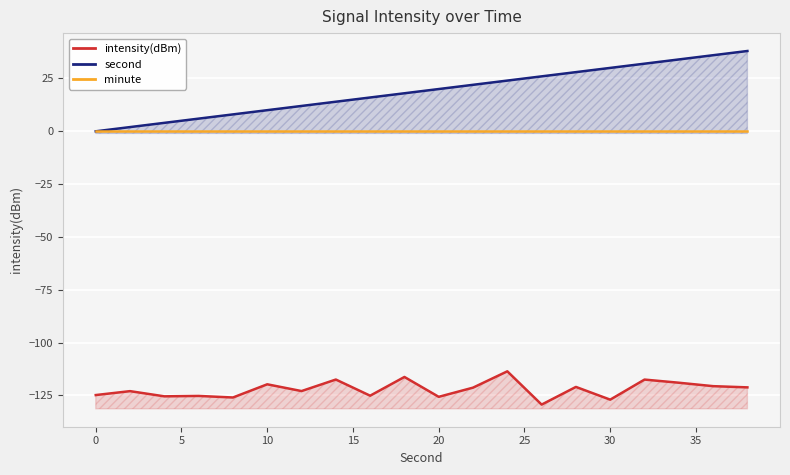

Rank the series by their maximum value, from lowest to highest.

intensity(dBm), minute, second